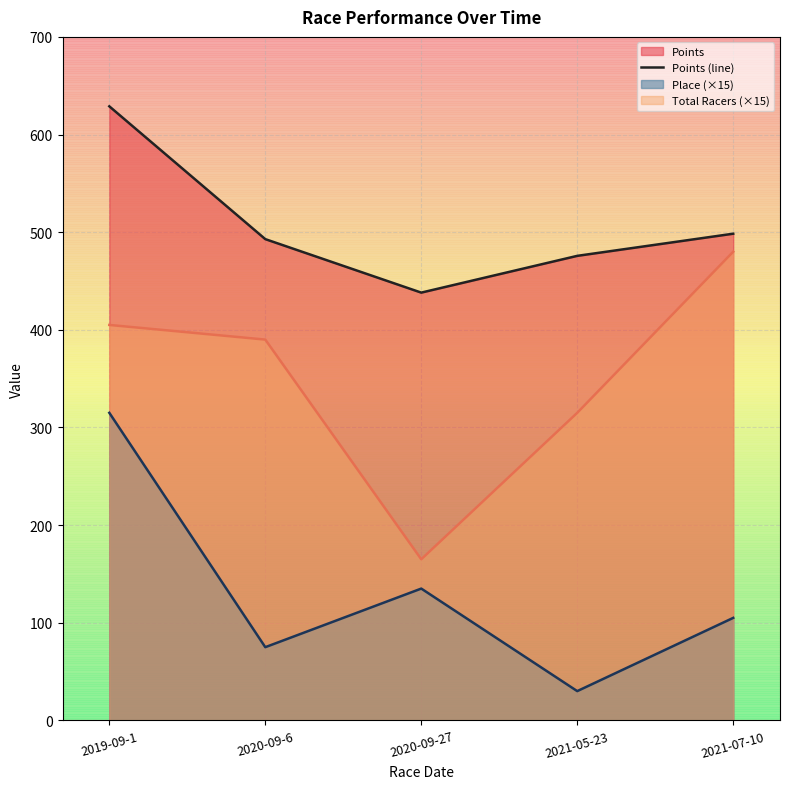

List the labels in order of value, smallest first.

2020-09-27, 2021-05-23, 2020-09-6, 2021-07-10, 2019-09-1